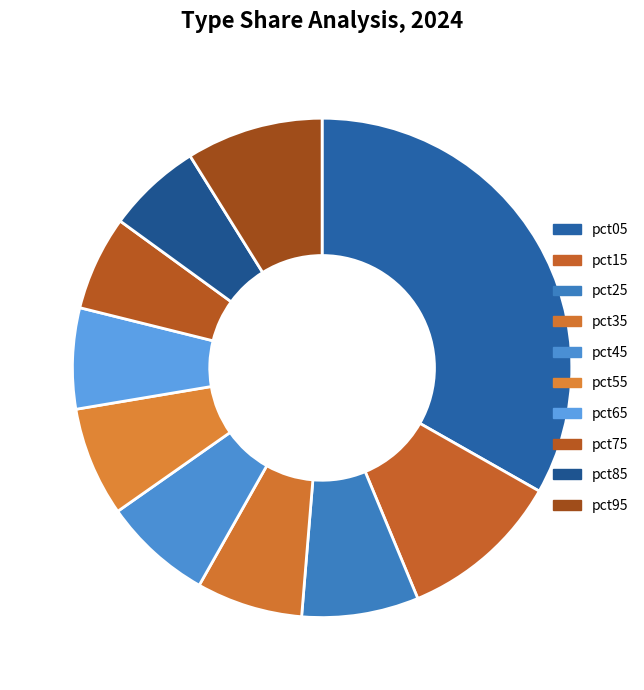

Does any single category account for the majority?

No